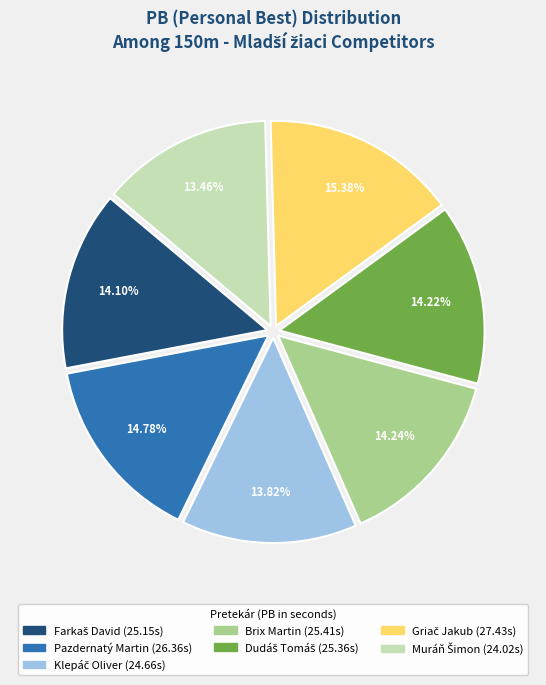

Does any single category account for the majority?

No